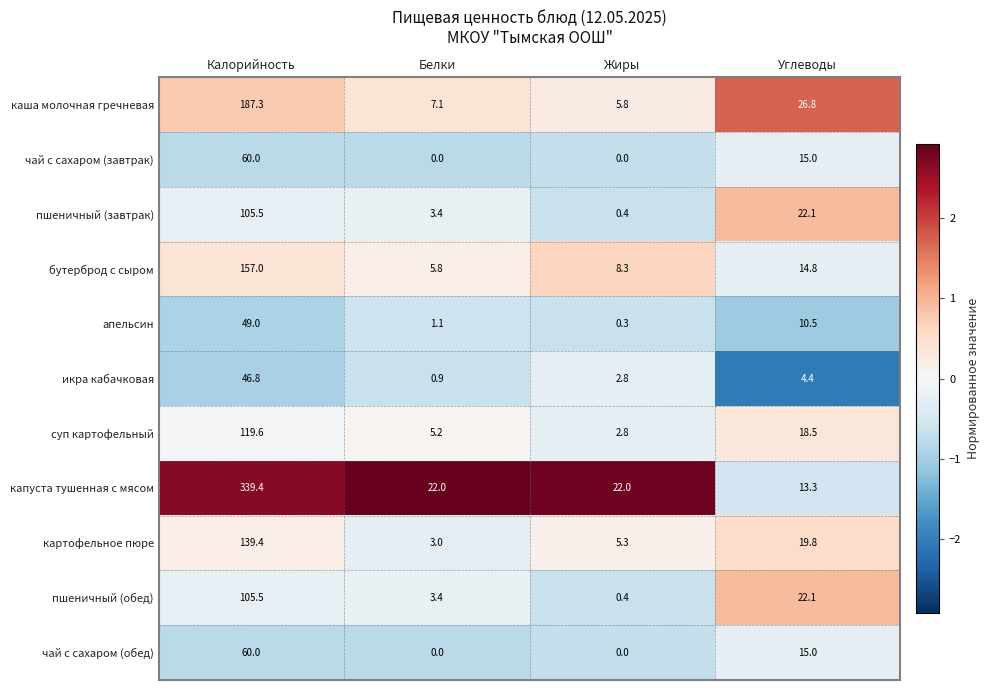

What is the greatest value displayed?

339.4